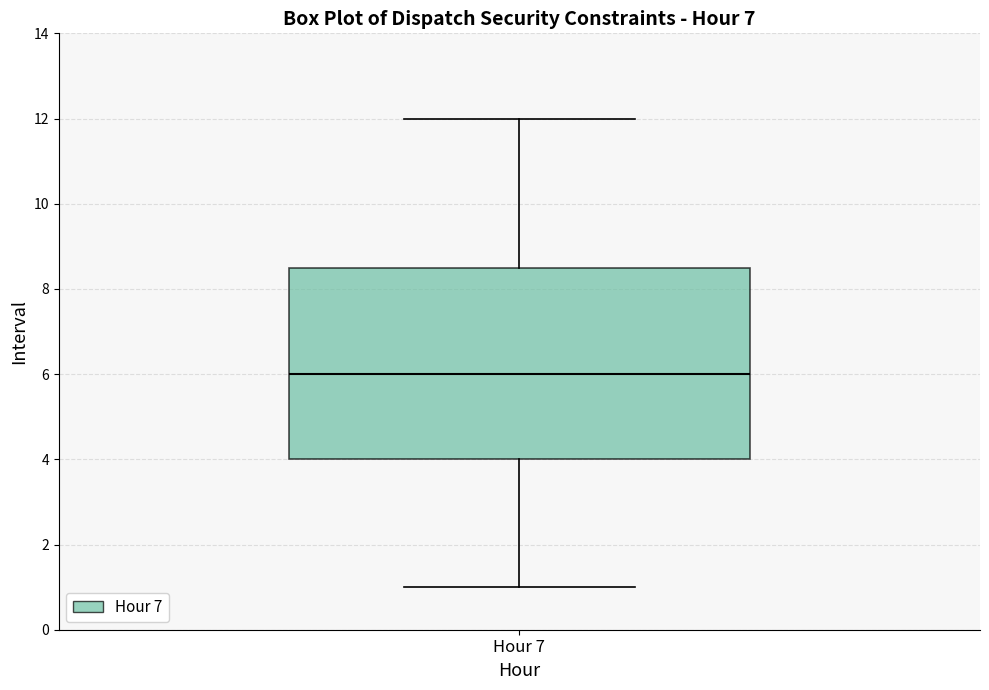

Transcribe this box plot: give where the median line is, the range the box spans, and where the two whiskers end, as read against the y-axis. The values are not printed on the chart, so give them approximately, as read against the axis.

median 6.0, box 4.0 to 8.6, whiskers 1.0 to 12.0